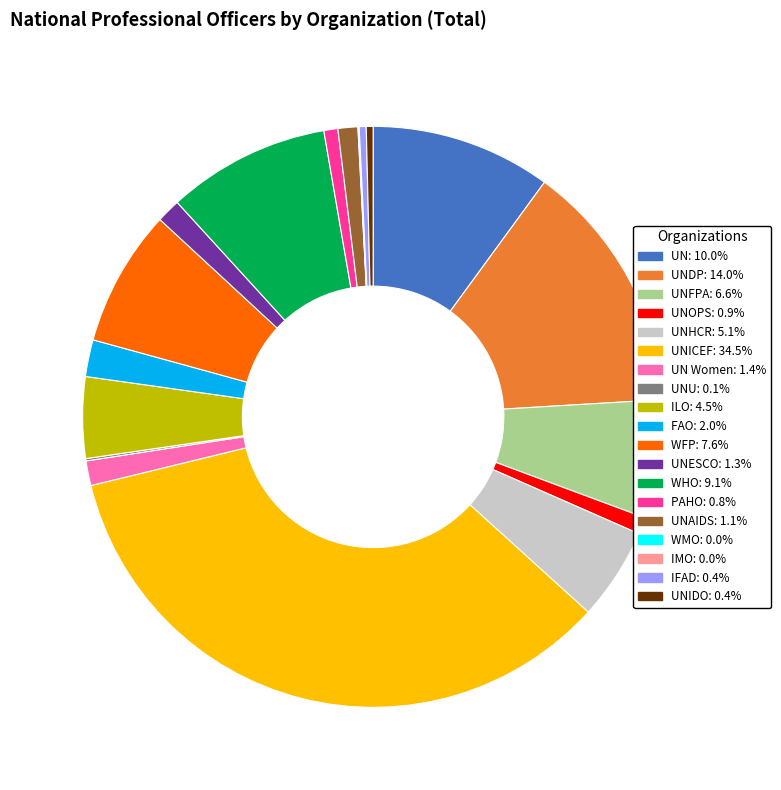

Does any single category account for the majority?

No